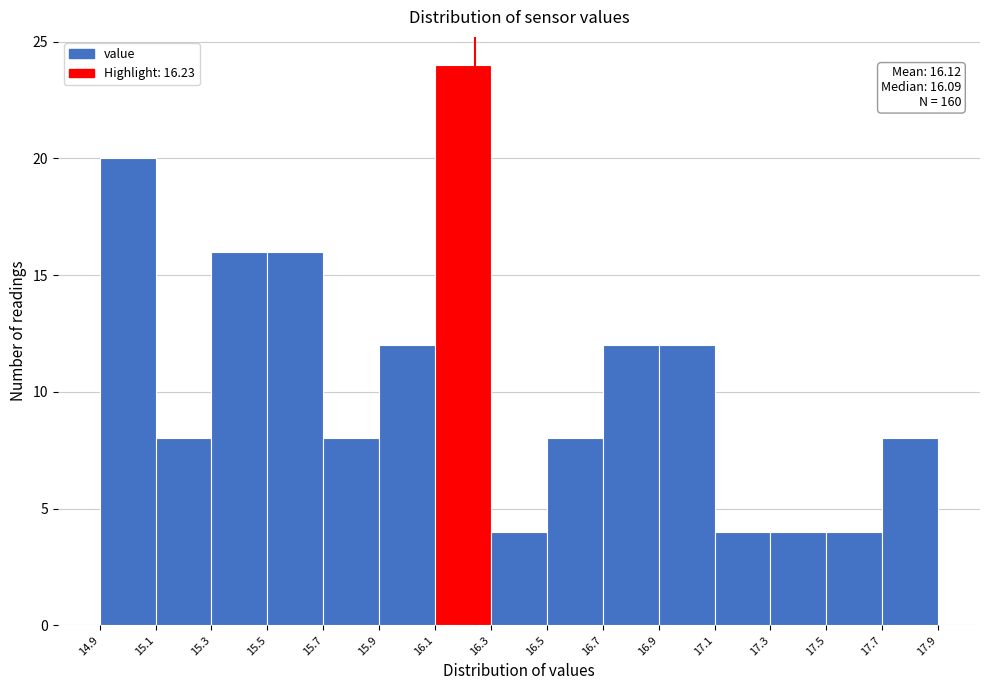

Over which range of the x-axis is the bar tallest?

16.1 to 16.3